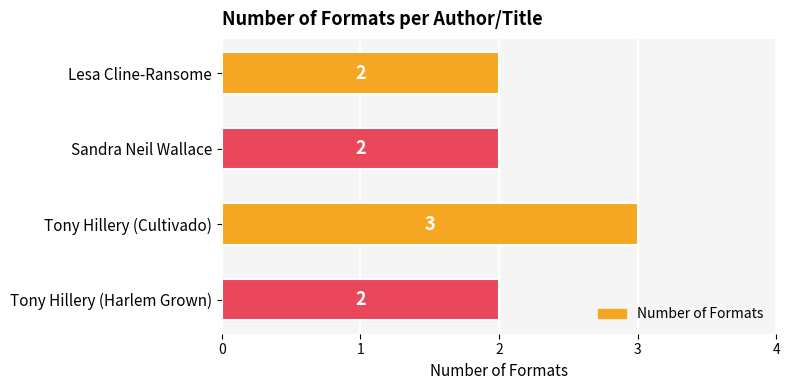

The chart shows a value of 2 at Sandra Neil Wallace. True or false?

True